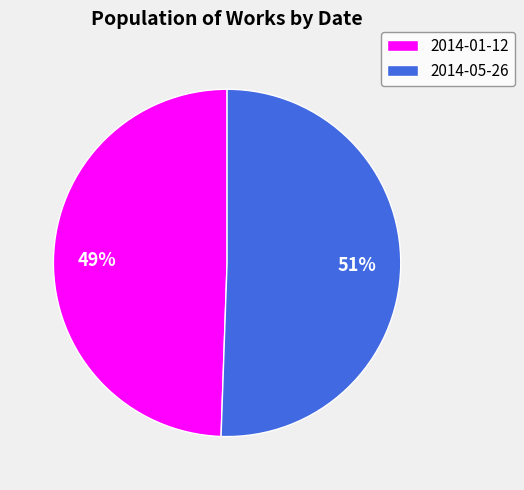

Is it true that 2014-01-12 is 56% of the pie?

False